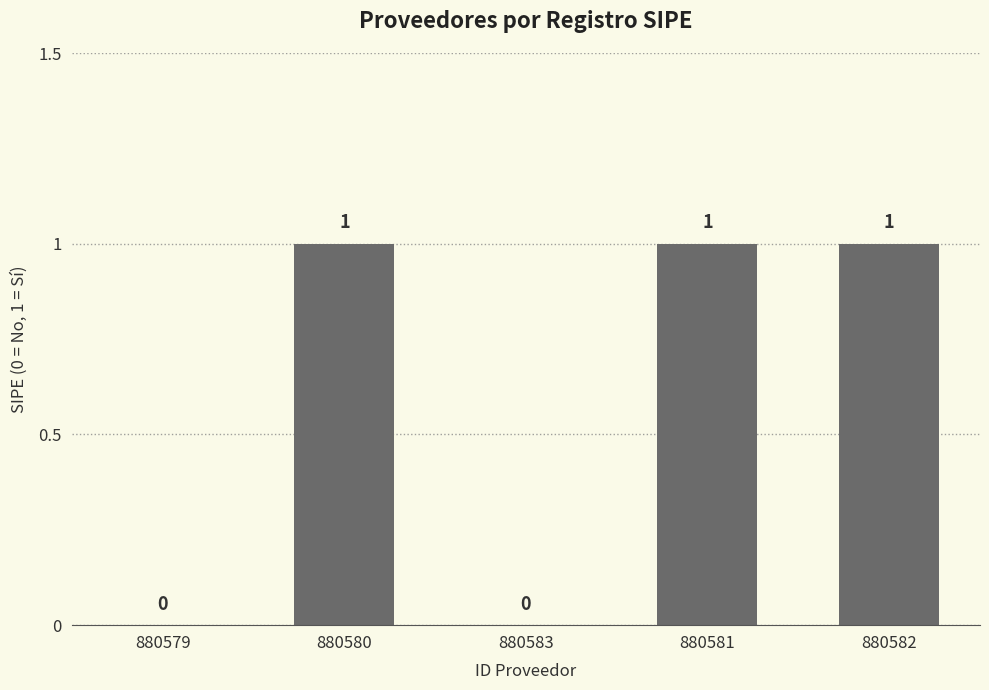

What is the sum of all values?

3